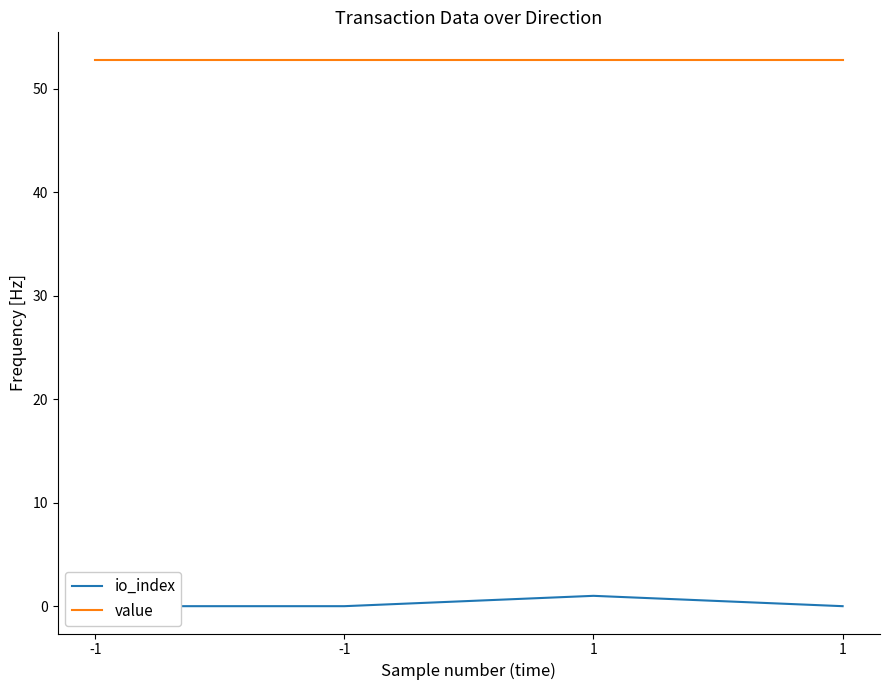

Is it true that value equals 52.8 at 1?

True